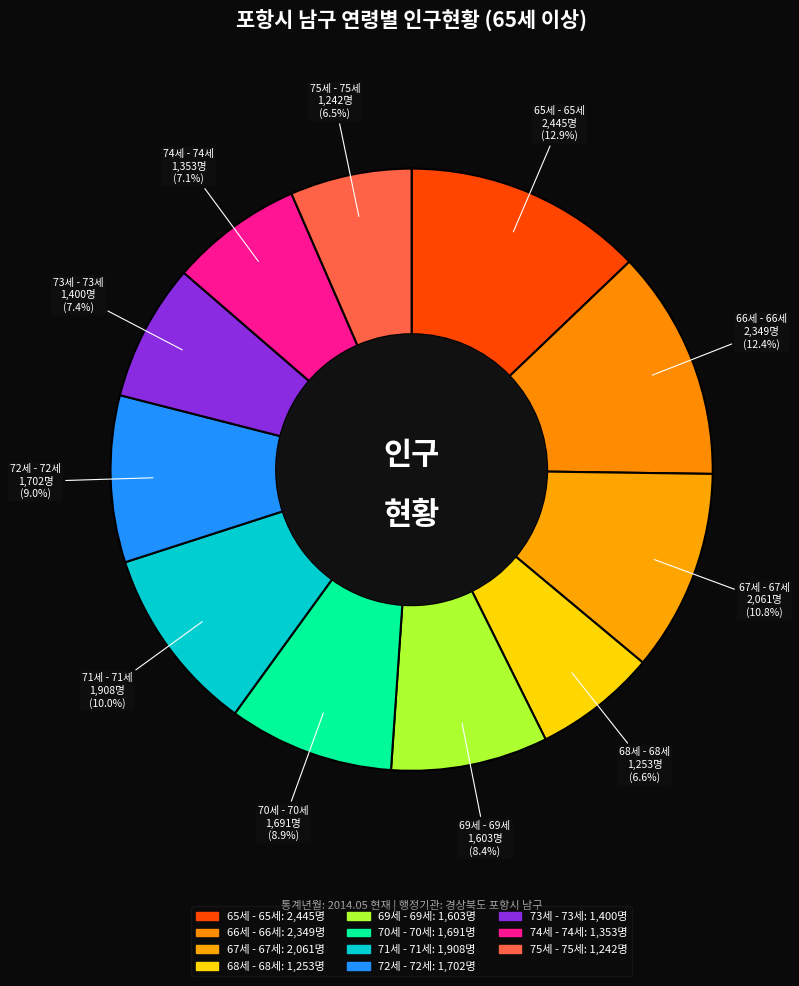

Which has a higher value, 71세 - 71세 or 65세 - 65세?

65세 - 65세